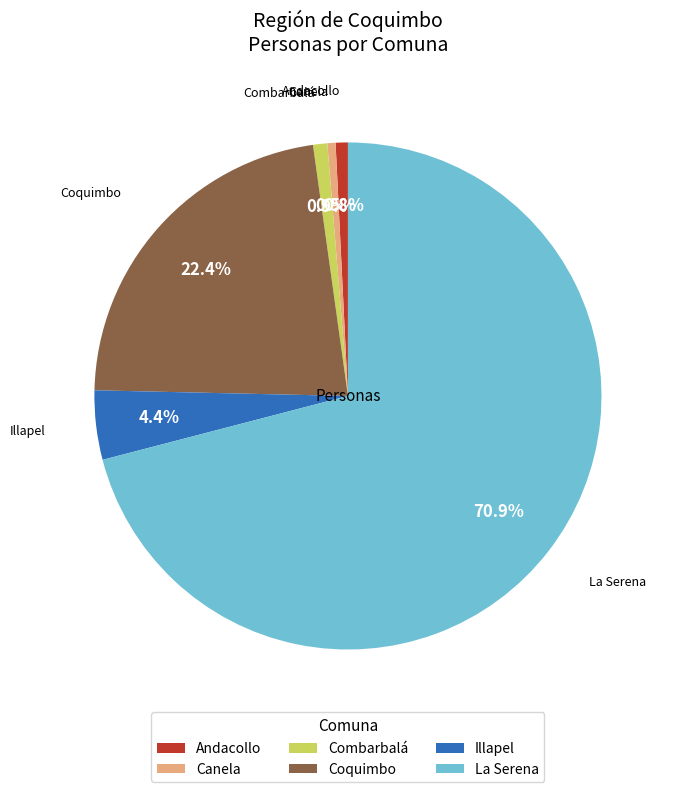

What percentage is NOT represented by Andacollo?

99.2%